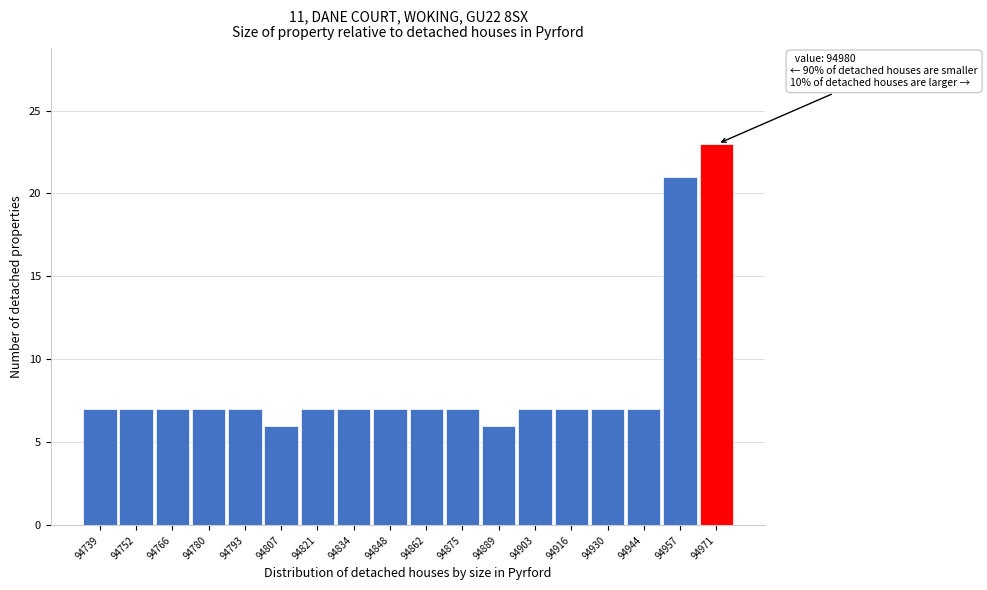

Reading left to right, list all the values displayed in this chart.

7	7	7	7	7	6	7	7	7	7	7	6	7	7	7	7	21	23